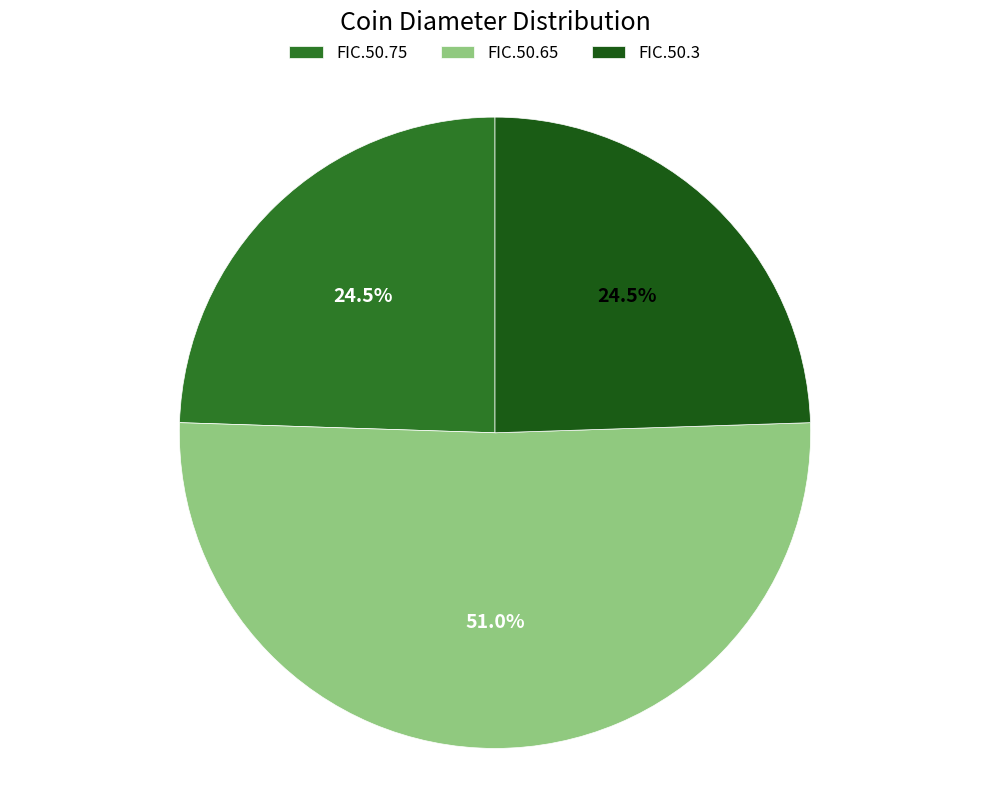

Is it true that FIC.50.75 is 24% of the pie?

True